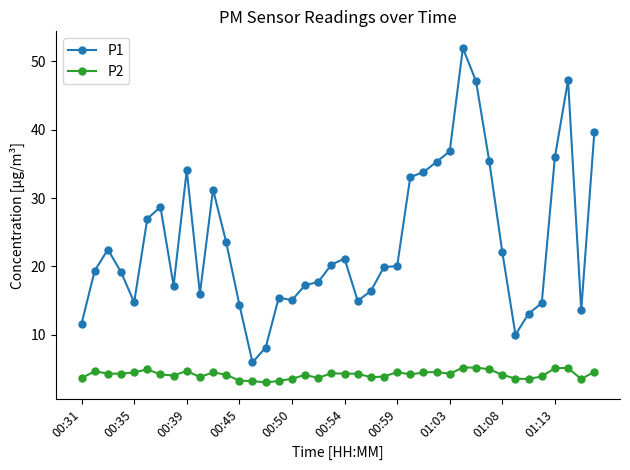

True or false: P1 has more than 2 points higher than both neighbors.

True